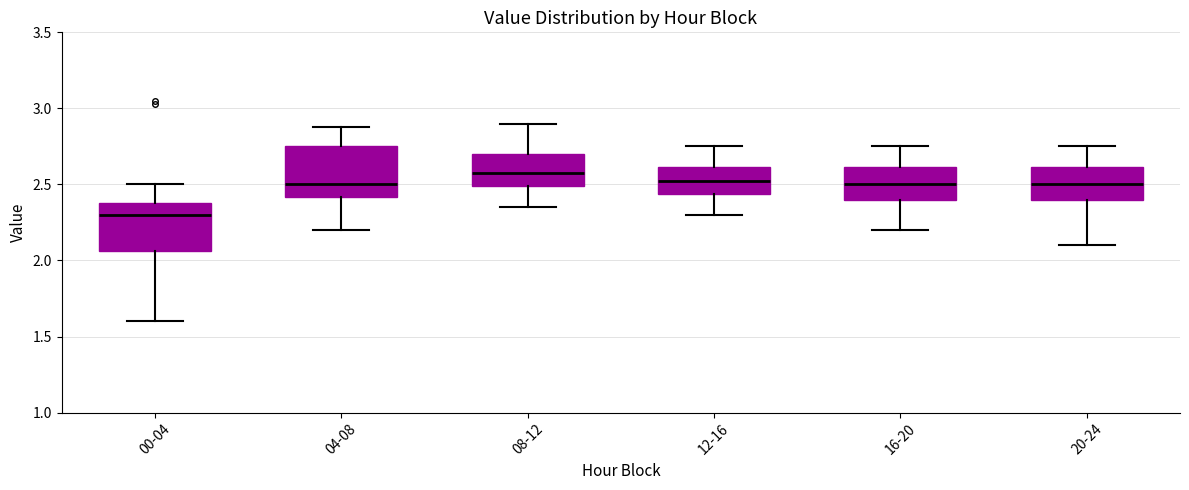

Which box's median line is the highest?

08-12